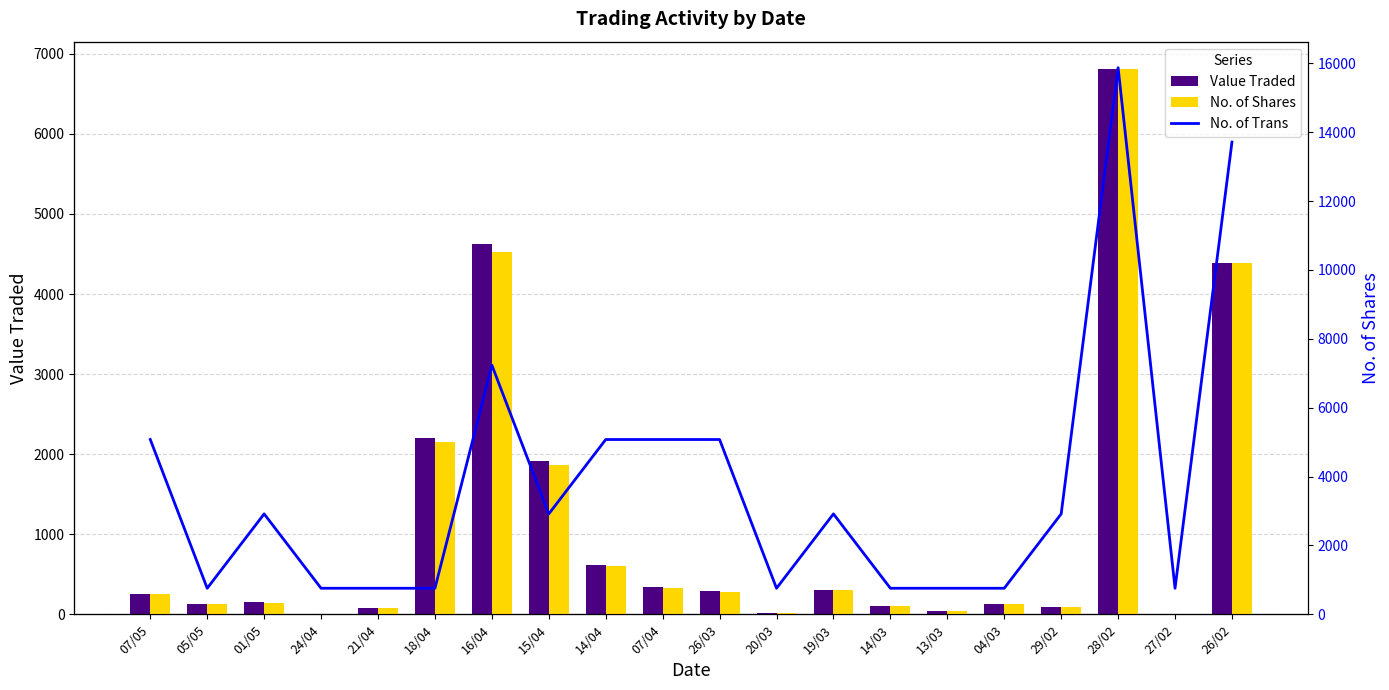

What is the greatest value displayed?

15840